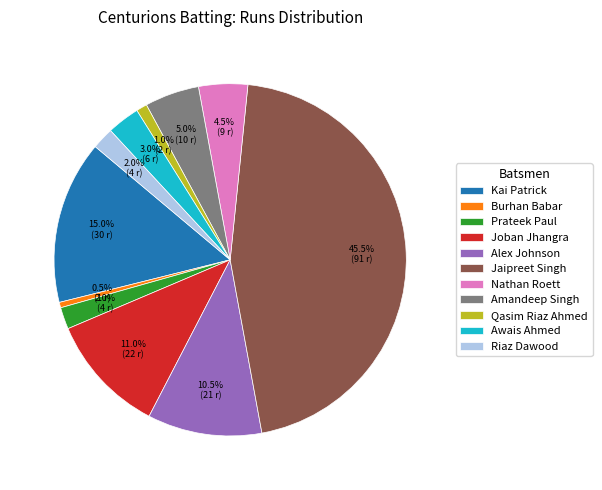

Is there a majority slice in this chart?

No